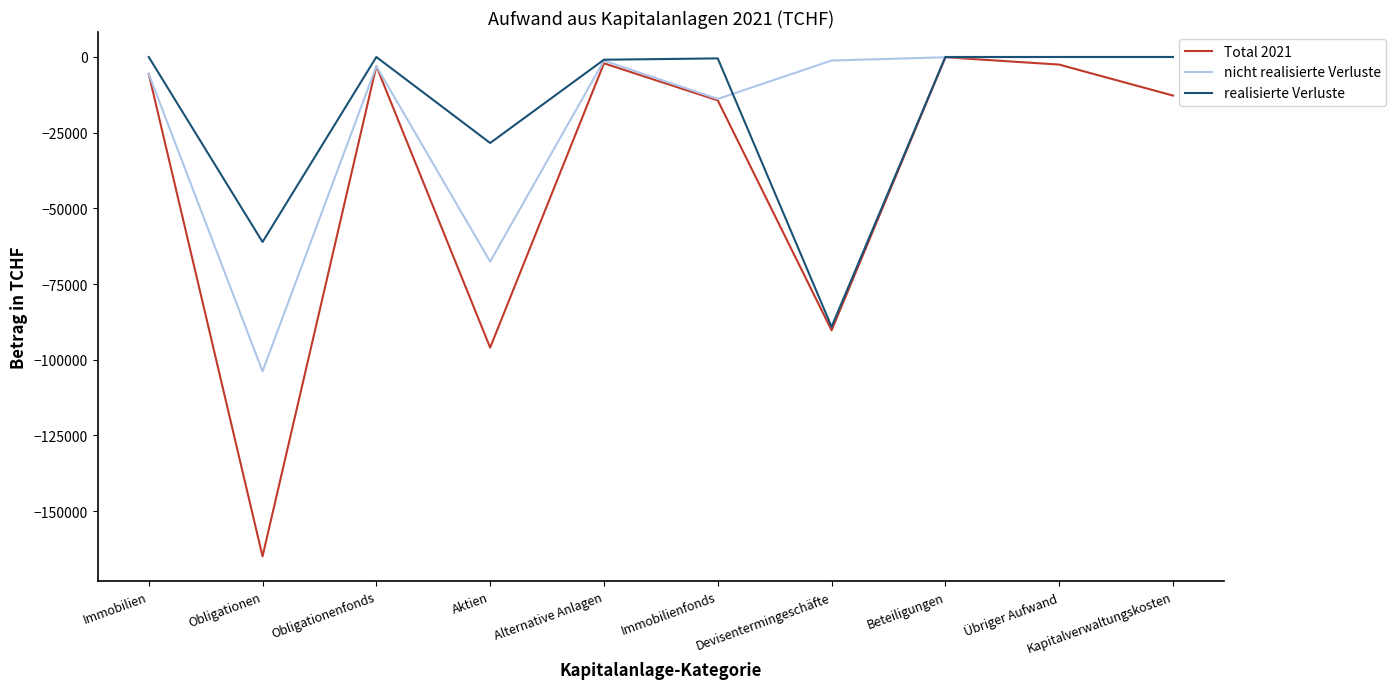

Rank the series at Obligationen from lowest to highest value.

Total 2021, nicht realisierte Verluste, realisierte Verluste